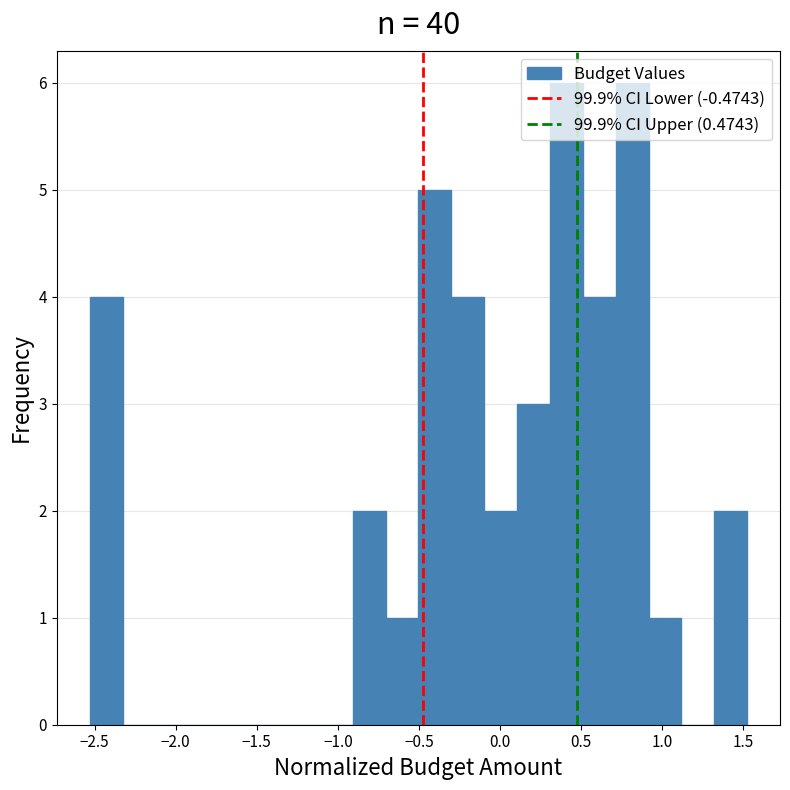

Reading left to right, transcribe this chart: for each bar, give the range it covers on the x-axis and its height. Neither the bar edges nor the heights are printed on the chart, so give them approximately, as read against the axes.

-2.55 to -2.35: 4
-2.35 to -2.15: 0
-2.15 to -1.90: 0
-1.90 to -1.70: 0
-1.70 to -1.50: 0
-1.50 to -1.30: 0
-1.30 to -1.10: 0
-1.10 to -0.90: 0
-0.90 to -0.70: 2
-0.70 to -0.50: 1
-0.50 to -0.30: 5
-0.30 to -0.10: 4
-0.10 to 0.10: 2
0.10 to 0.30: 3
0.30 to 0.50: 6
0.50 to 0.70: 4
0.70 to 0.90: 6
0.90 to 1.10: 1
1.10 to 1.30: 0
1.30 to 1.50: 2